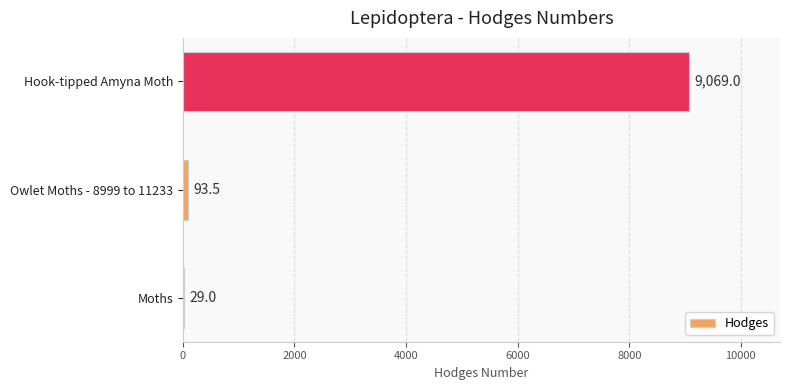

Which label corresponds to the largest value in the chart?

Hook-tipped Amyna Moth